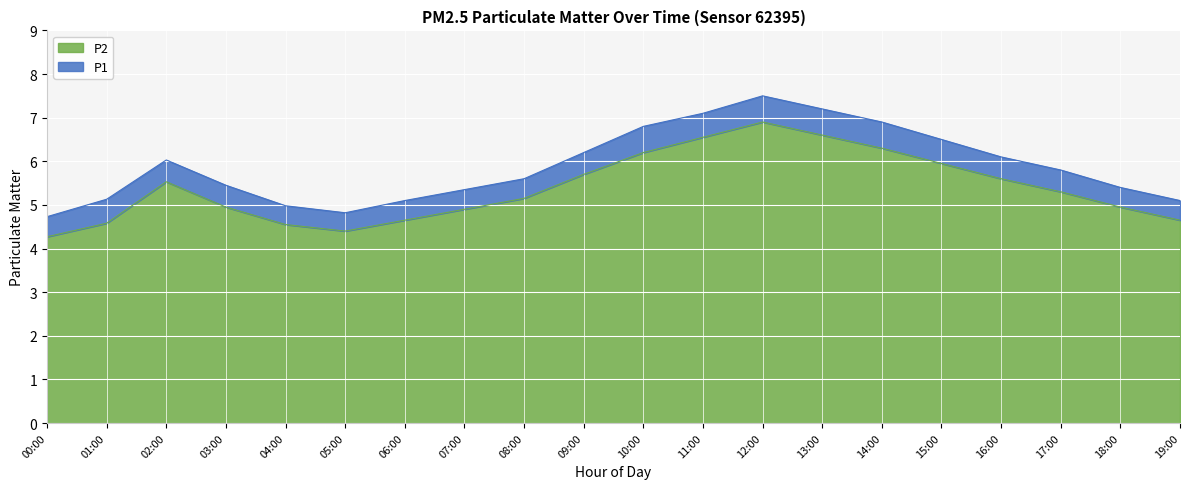

What is the difference between the second highest and second lowest values in the P1 series?

2.4